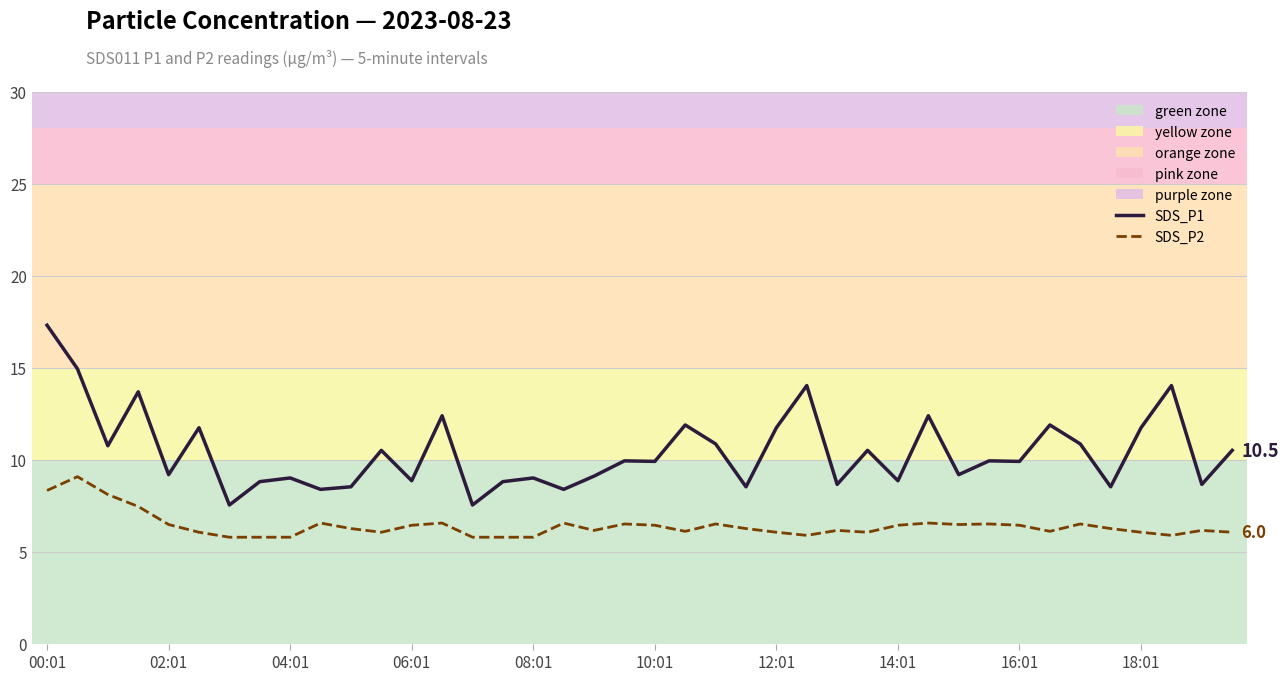

True or false: SDS_P1 has a value of 8.8 at 15.

True